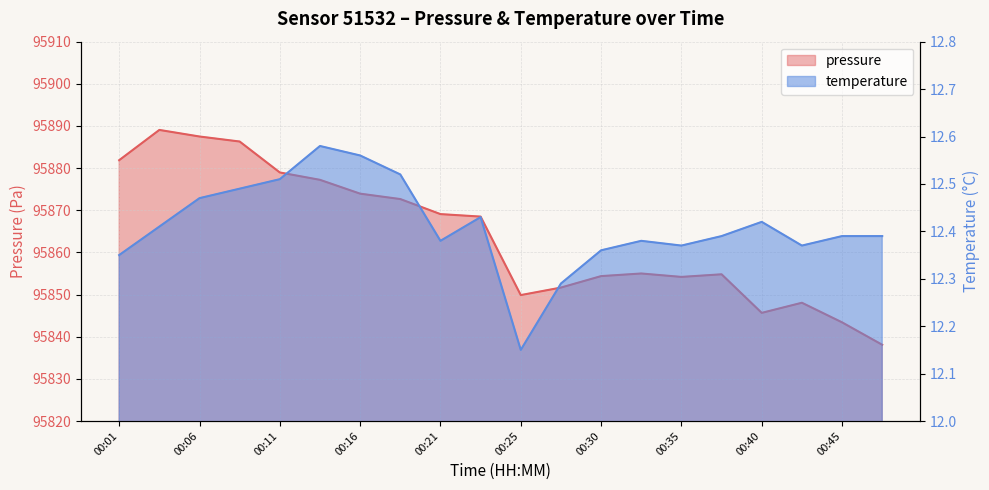

What is the difference between the pressure values at 00:43 and 00:06?

39.4